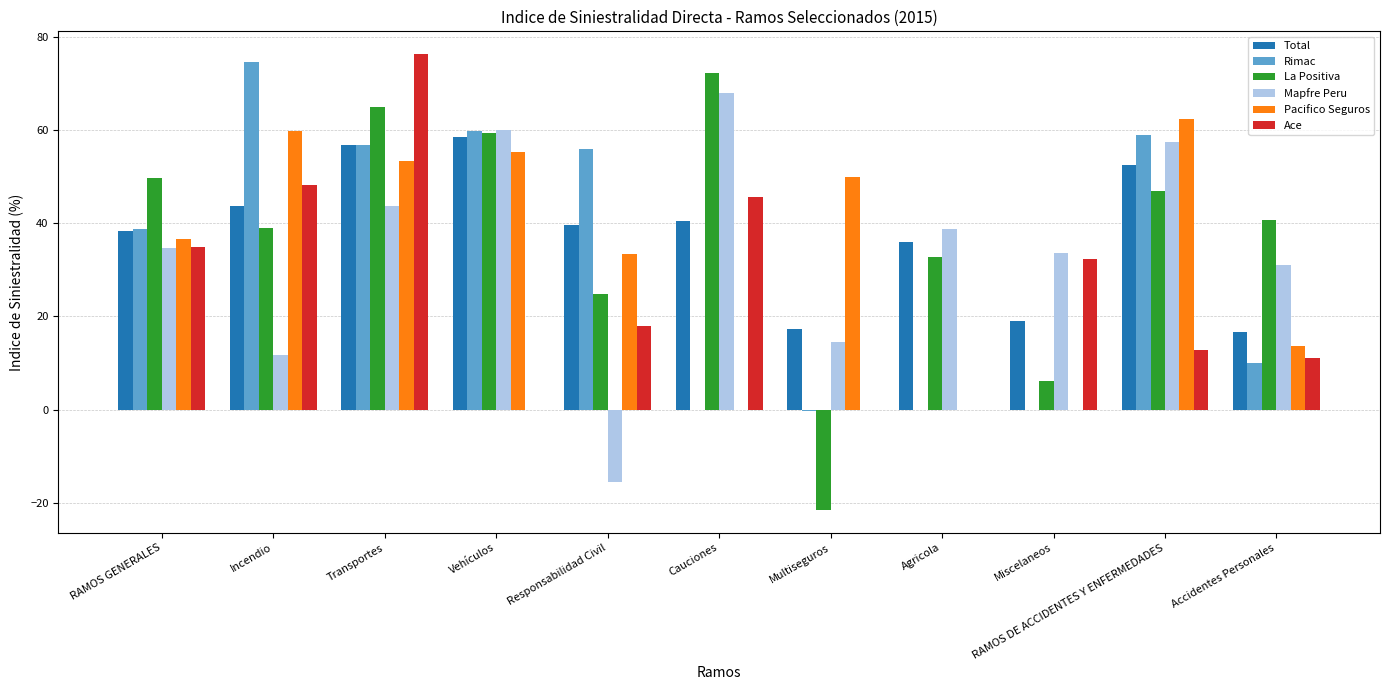

Which series has the widest spread of values?

La Positiva